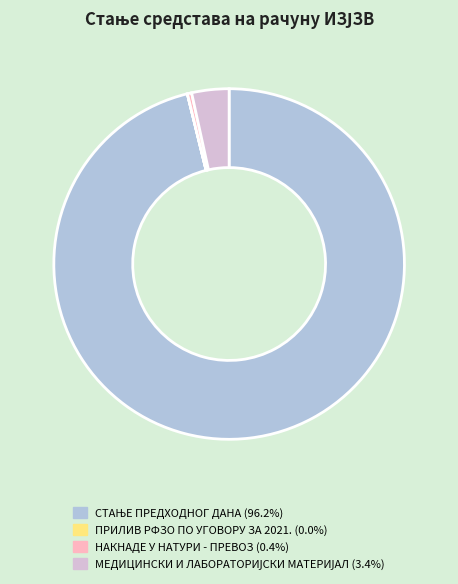

Is there any slice that represents more than half of the pie?

Yes